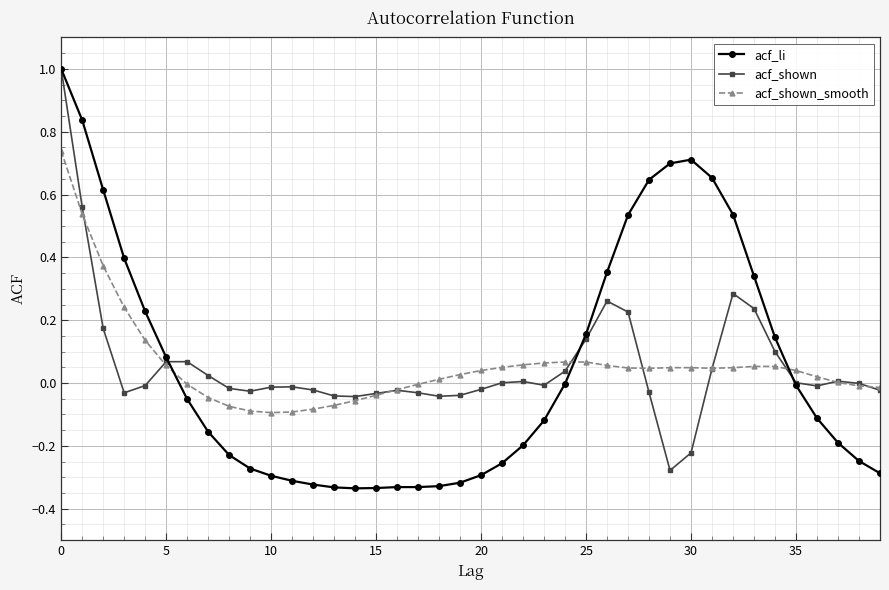

Rank the series by their average value, from lowest to highest.

acf_shown, acf_li, acf_shown_smooth